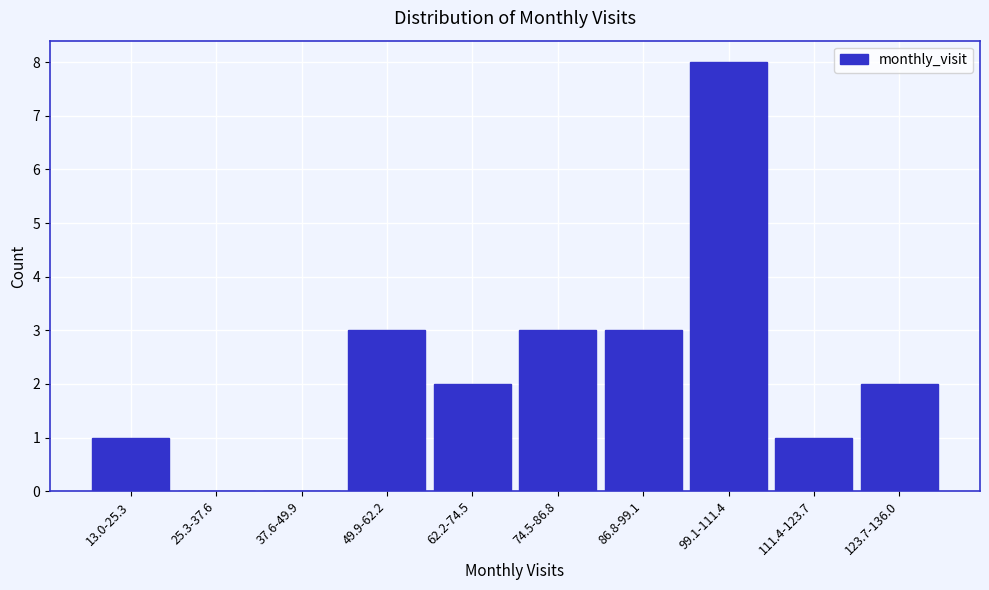

Which has a higher value, 49.9-62.2 or 13.0-25.3?

49.9-62.2